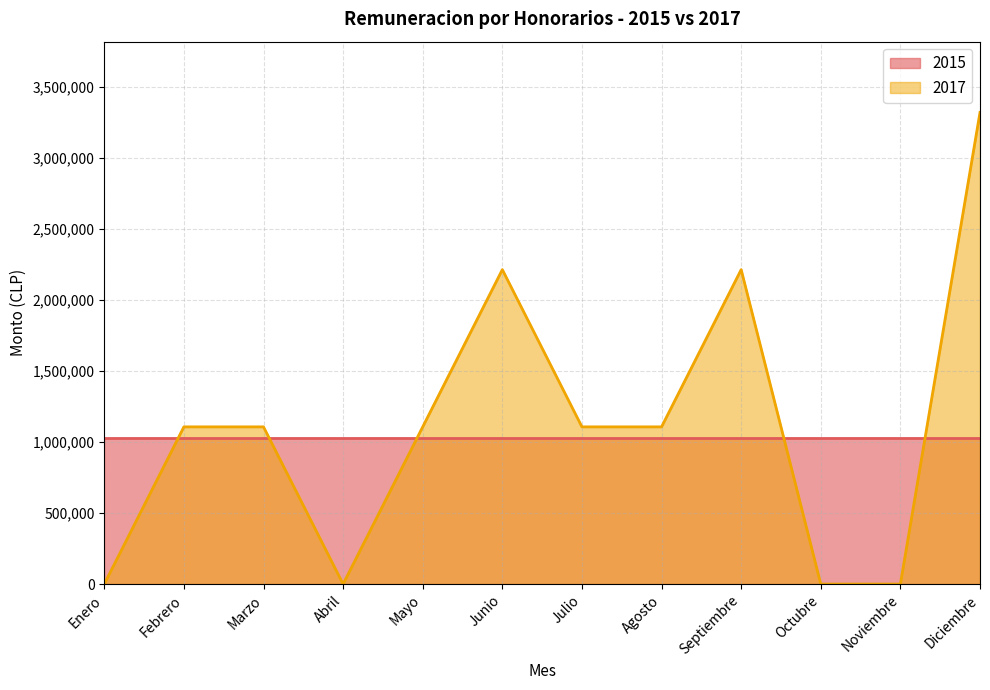

At which label does the data first exceed 1106698?

Junio